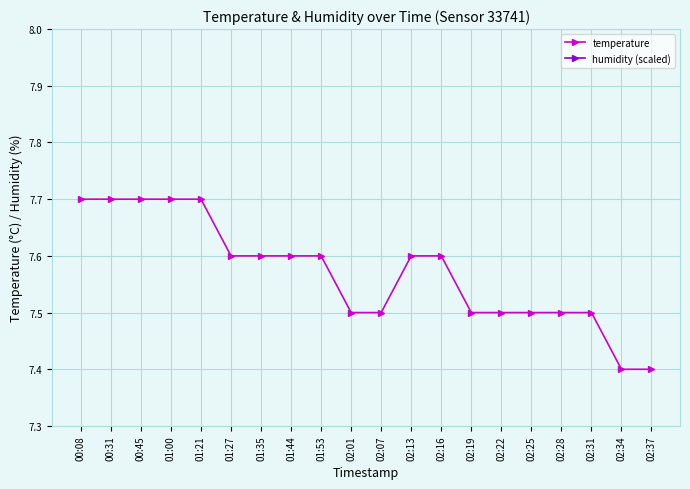

What is the label of the 4th point from the right?

02:28